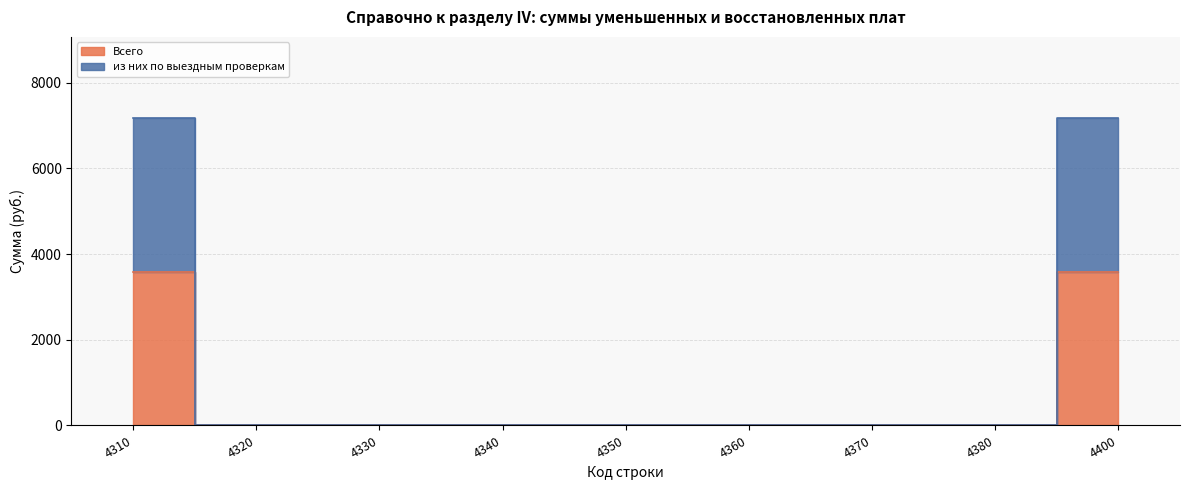

What is the average value of the из них по выездным проверкам series?

1595